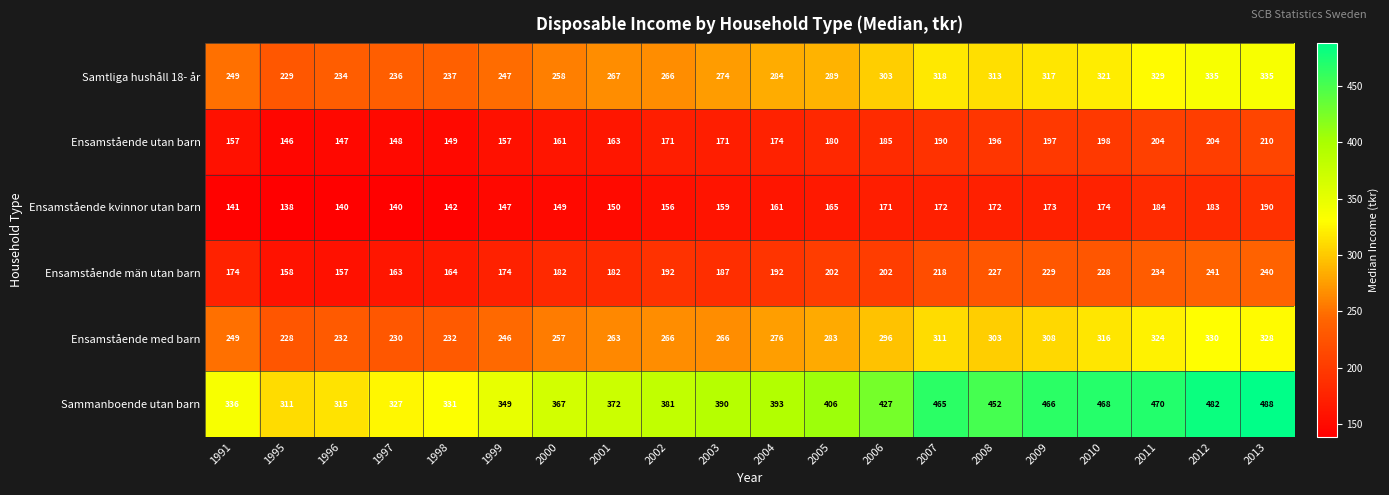

True or false: Ensamstående män utan barn has a value of 240 at 2013.

True